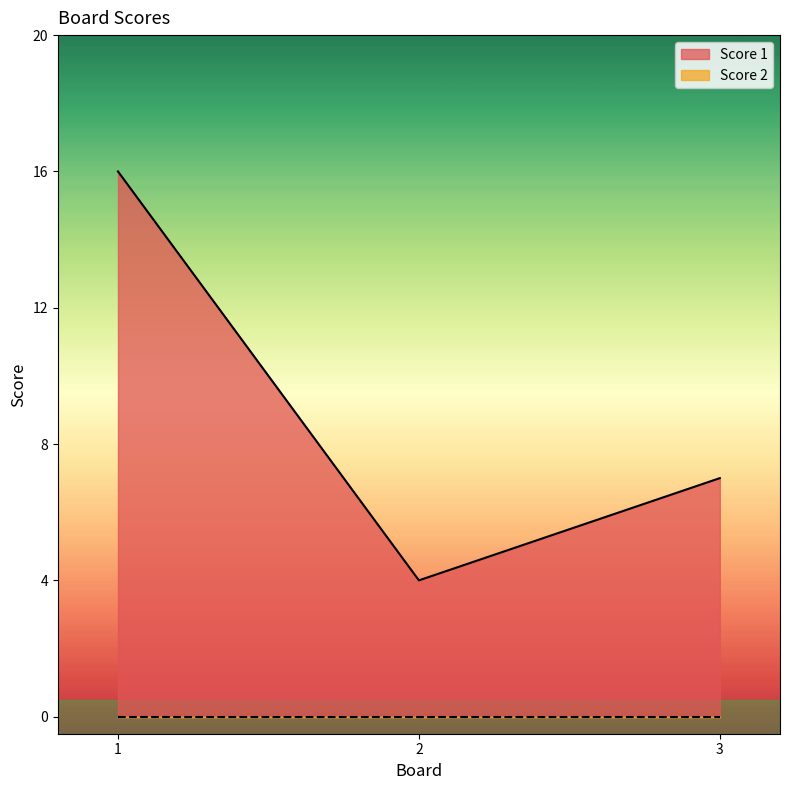

Rank the categories by value from lowest to highest.

2, 3, 1